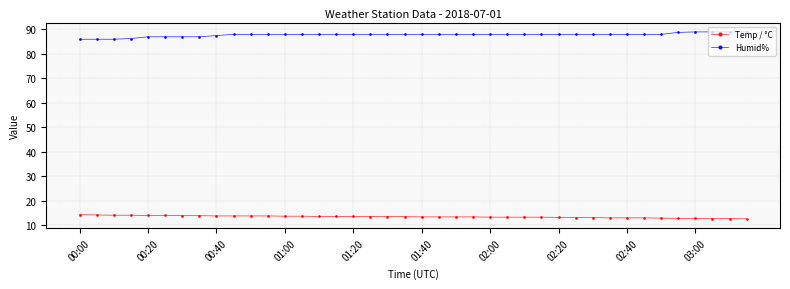

At how many categories does at least one series exceed 83?

40